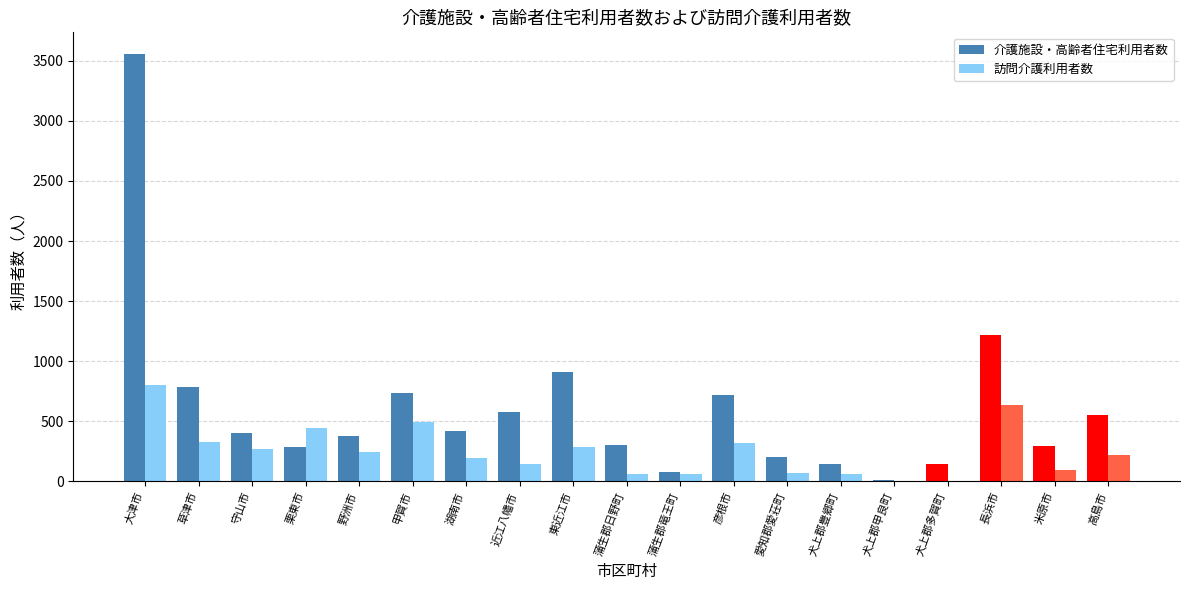

What is the highest value of the 訪問介護利用者数 series?

800